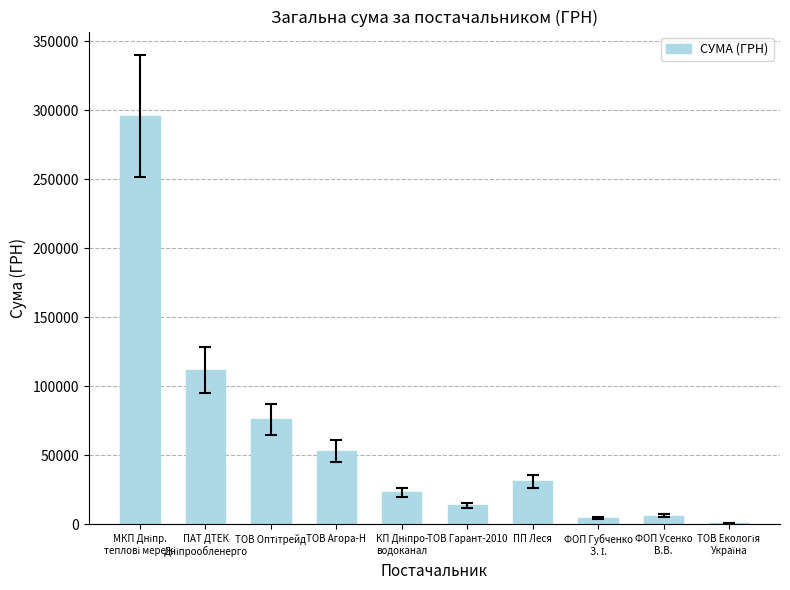

How many series are shown in this chart?

1